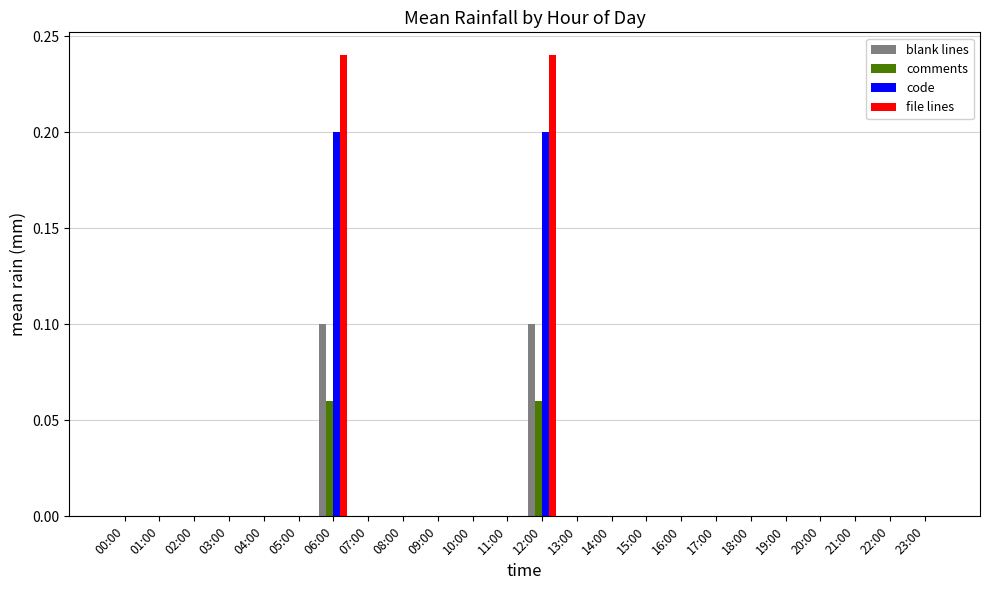

Between 06:00 and 09:00, which series saw the biggest shift?

file lines